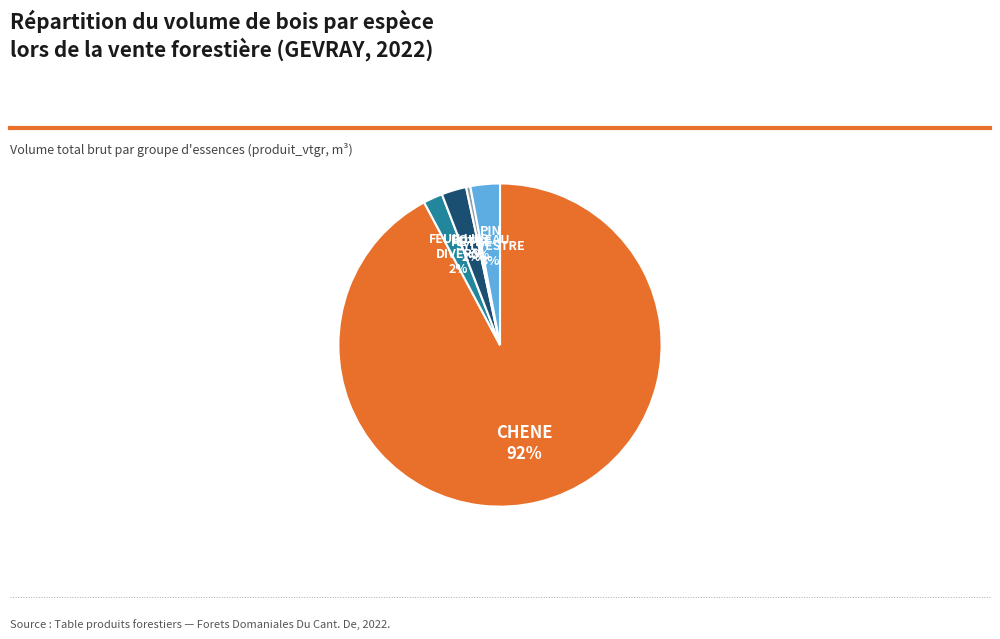

Is there a majority slice in this chart?

Yes